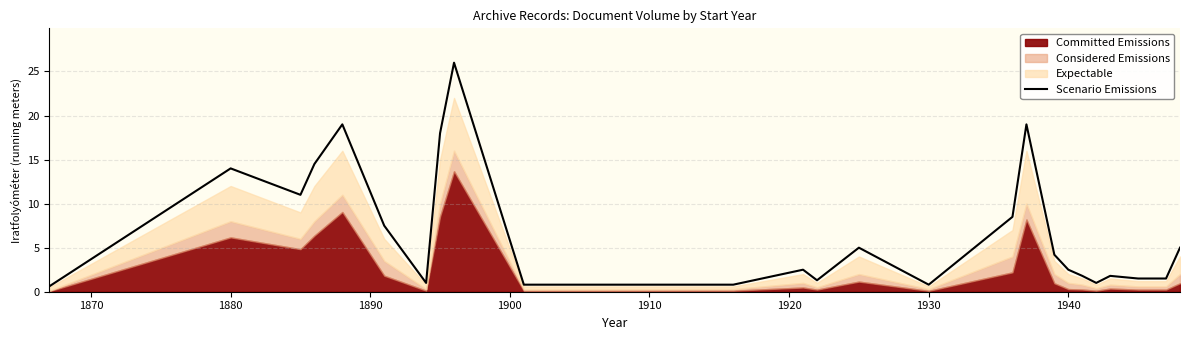

What is the minimum value shown in the chart?

0.6